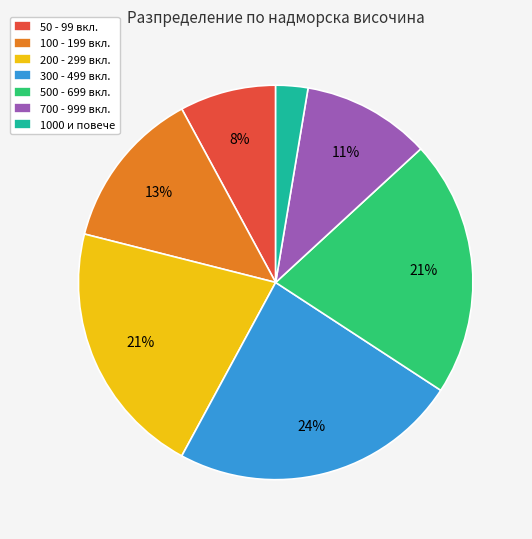

Which has a higher value, 50 - 99 вкл. or 500 - 699 вкл.?

500 - 699 вкл.